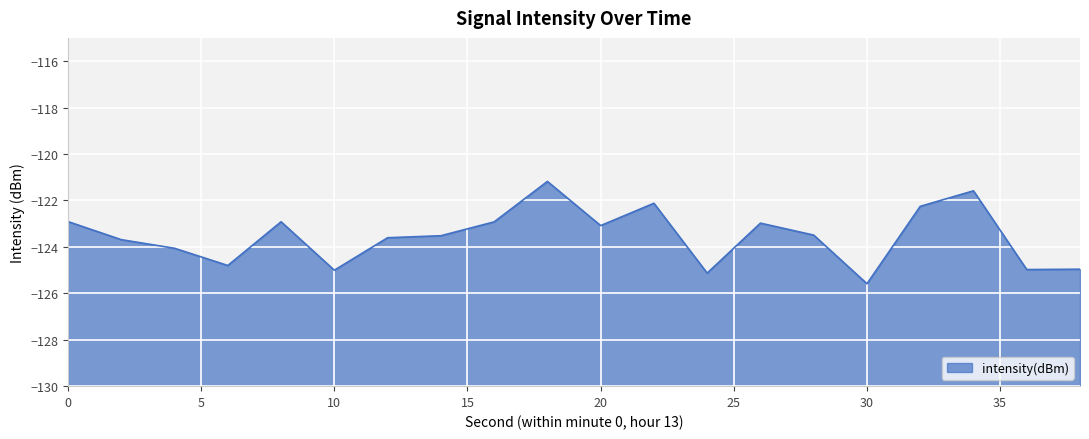

What is the sum of all values?

-2470.8